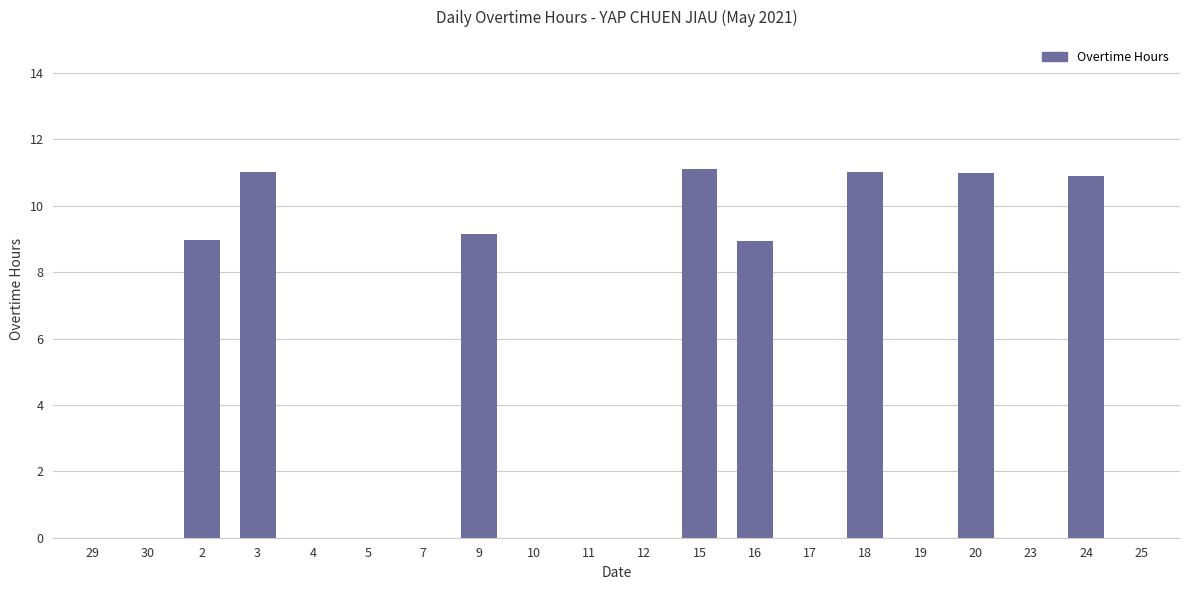

What is the sum of all values?

82.1